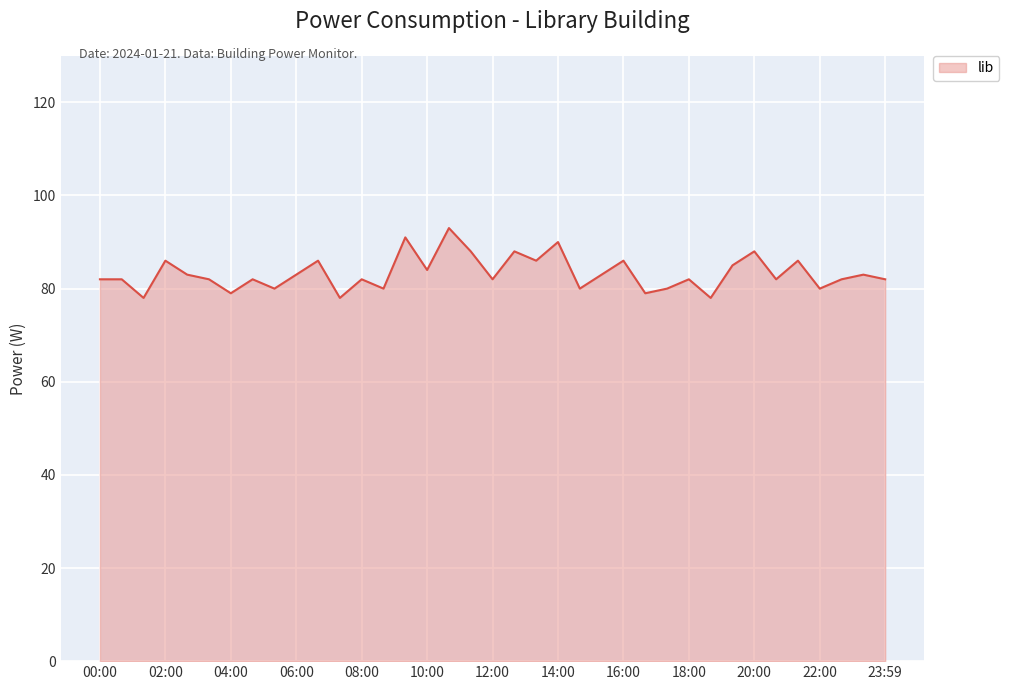

What is the greatest value displayed?

93